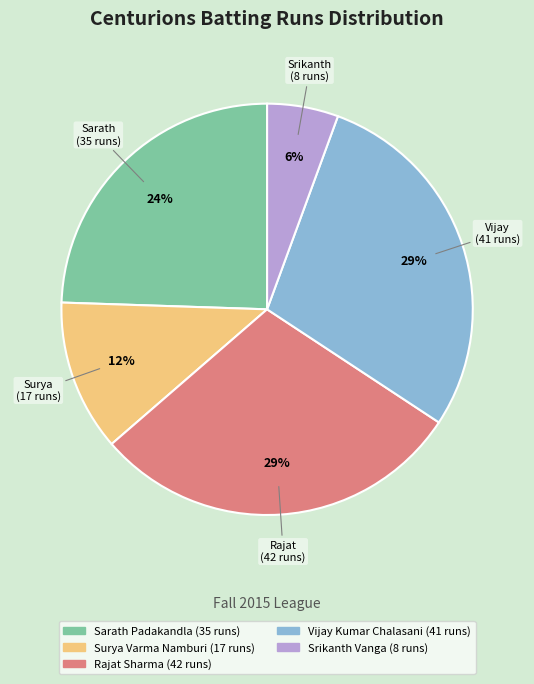

How many segments does this pie chart have?

5